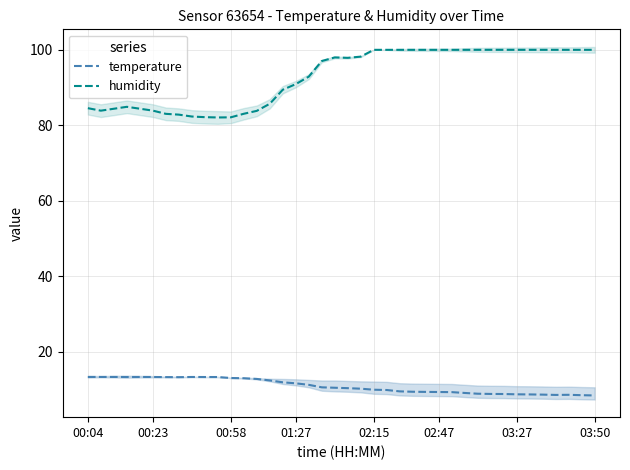

At how many categories does at least one series exceed 10?

40